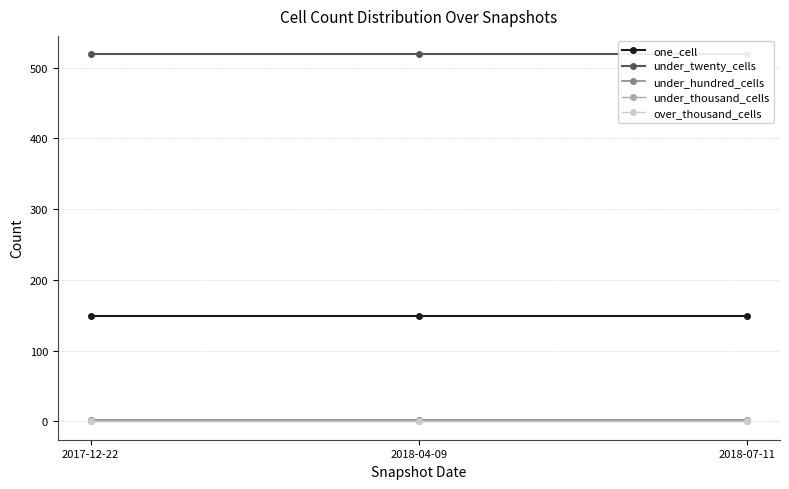

What is the sum of the under_twenty_cells values at 2017-12-22 and 2018-07-11?

1038